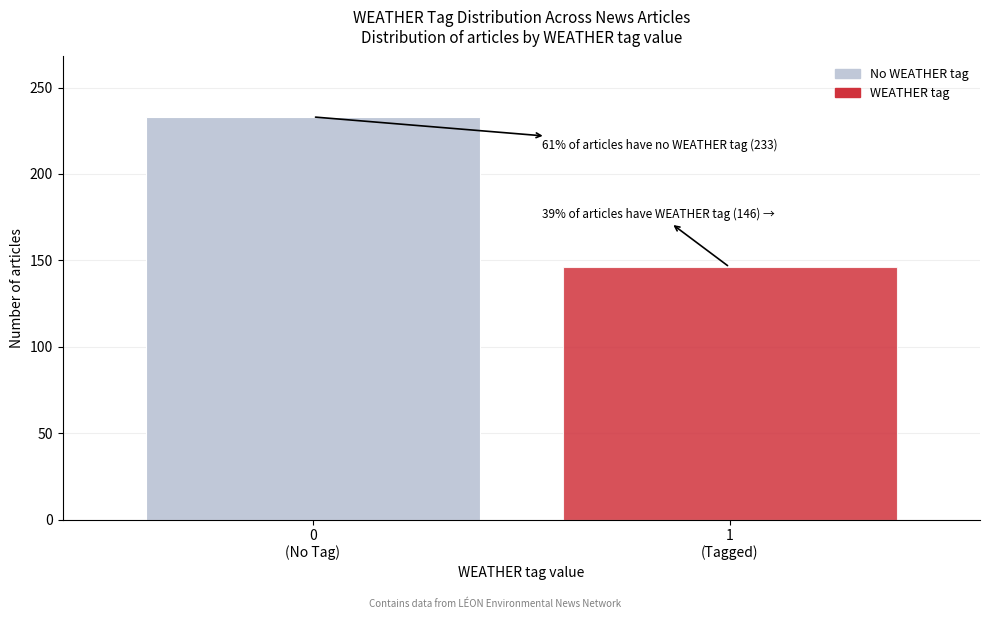

Reading left to right, extract all data points from this chart.

233	146